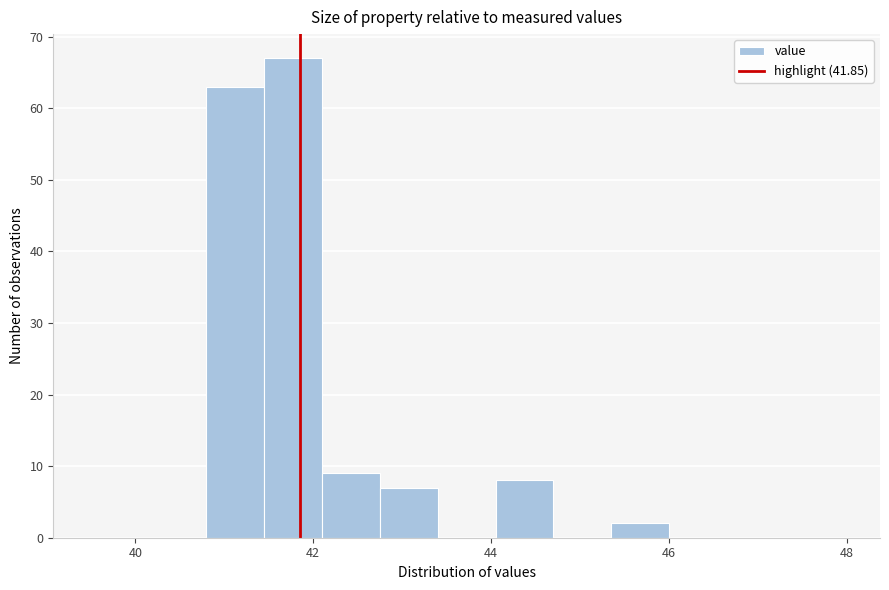

Read against the x-axis, roughly where is the centre of the tallest bar?

41.8